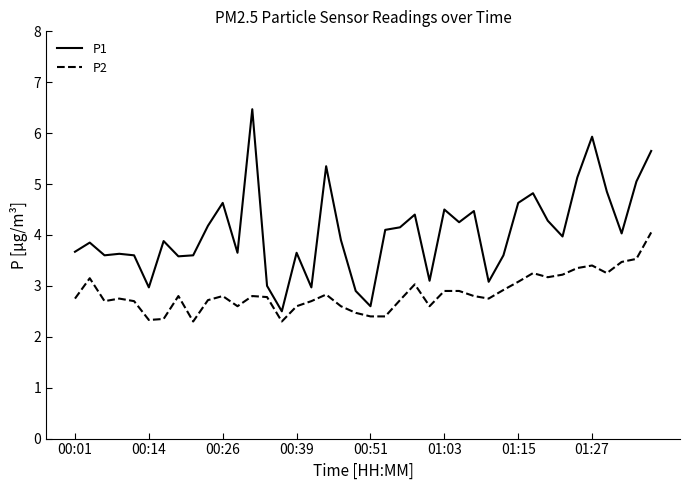

Rank the series by their maximum value, from highest to lowest.

P1, P2